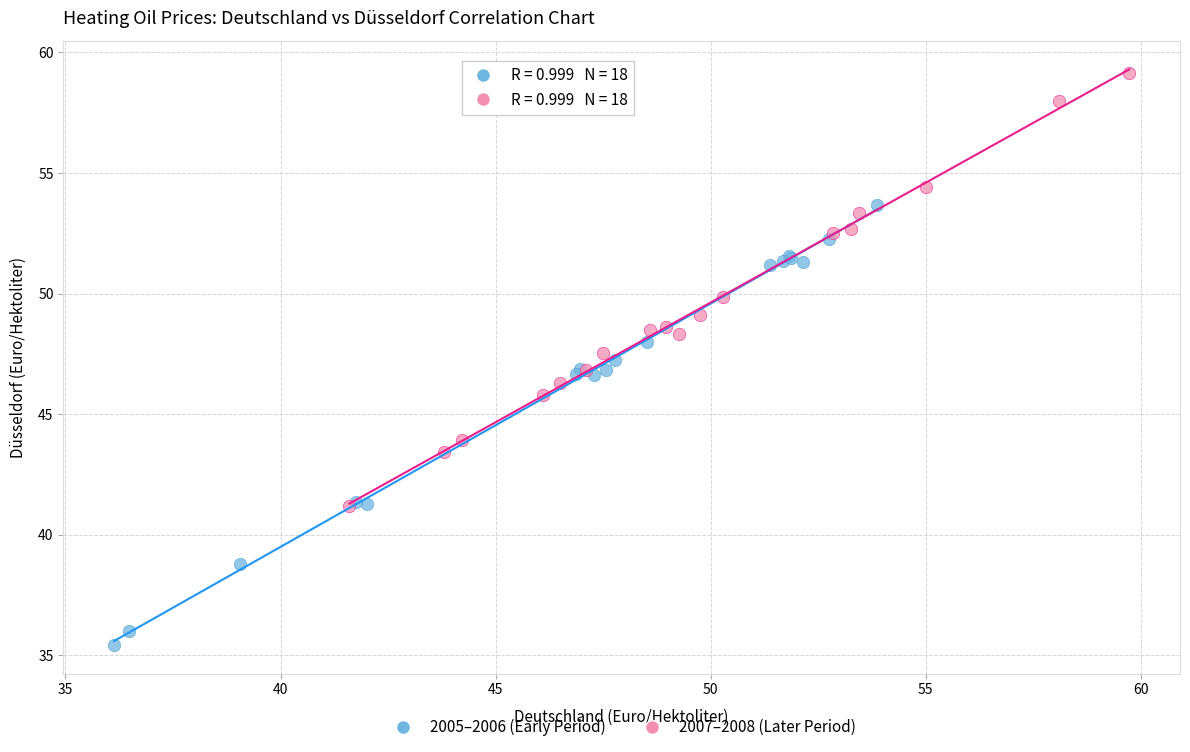

Which series contains the lowest Y value?

2005–2006 (Early Period)